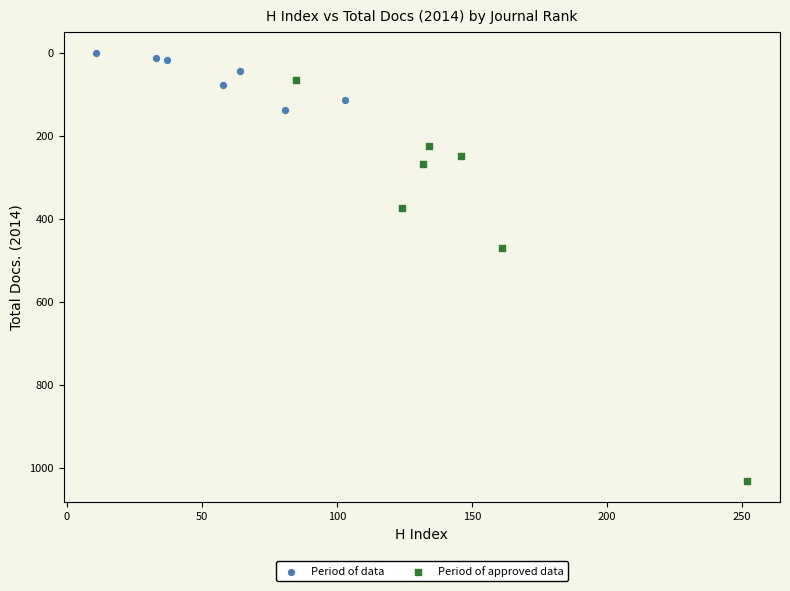

Which series reaches the minimum Y coordinate?

Period of data